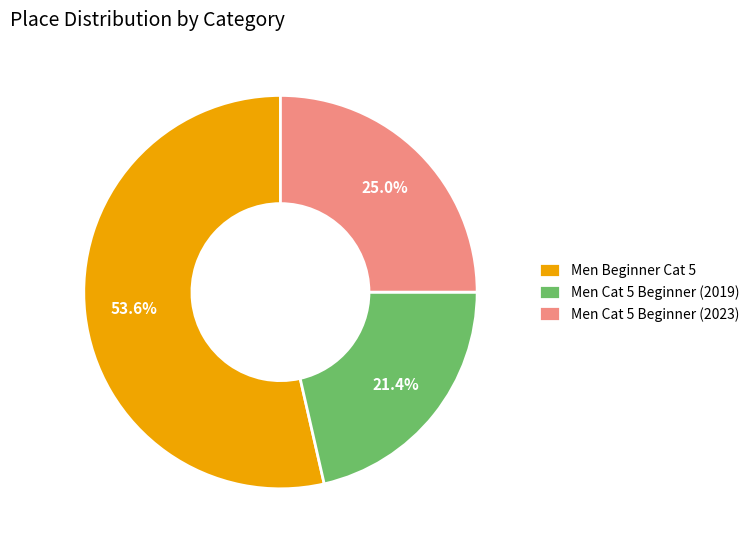

What percentage is the Men Beginner Cat 5 slice, to the nearest percent?

54%